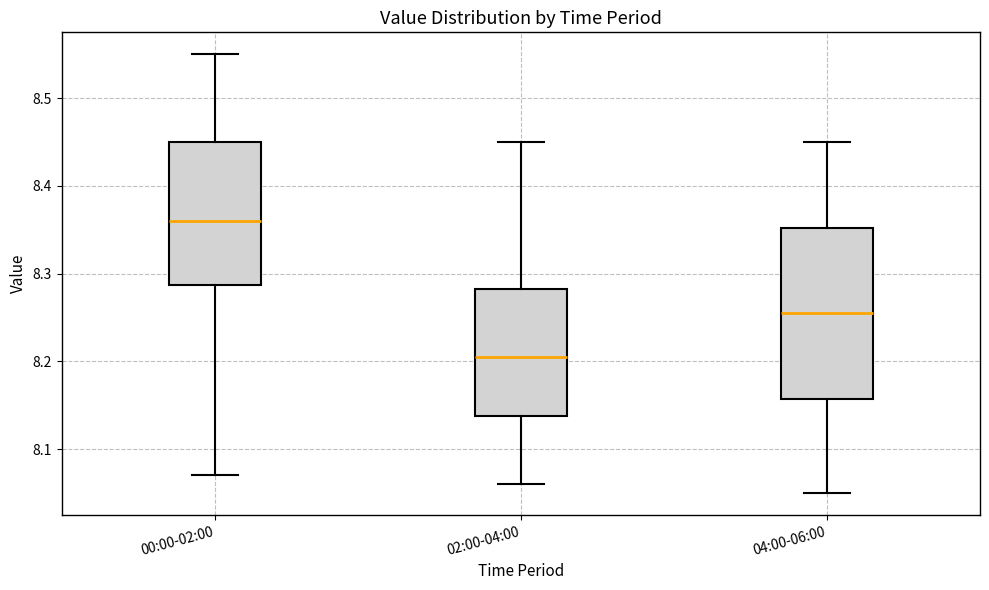

Reading left to right, read every box against the y-axis: the position of its median line, the range the box covers, and the ends of its whiskers. The values are not printed on the chart, so give them approximately, as read against the axis.

00:00-02:00: median 8.36, box 8.29 to 8.45, whiskers 8.07 to 8.55
02:00-04:00: median 8.21, box 8.14 to 8.28, whiskers 8.06 to 8.45
04:00-06:00: median 8.26, box 8.16 to 8.35, whiskers 8.05 to 8.45